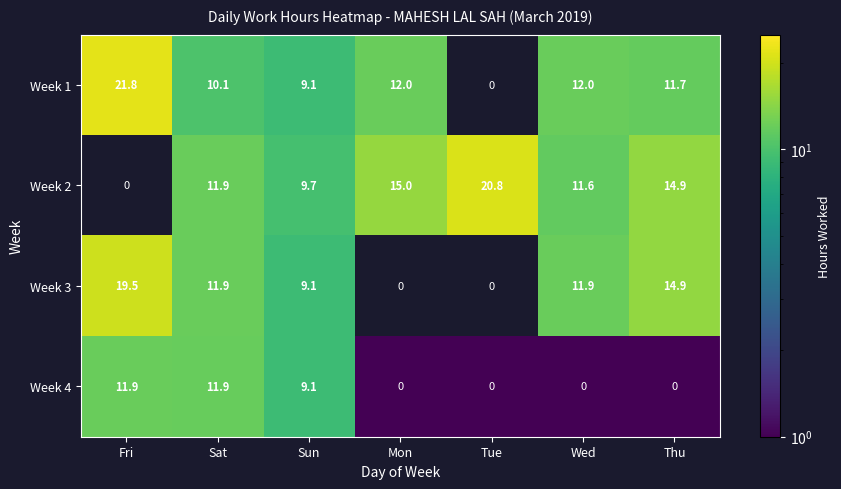

Reading left to right, list all the values displayed in this chart.

Week 1: 21.8	10.1	9.1	12.0	0.0	12.0	11.7
Week 2: 0.0	11.9	9.7	15.0	20.8	11.6	14.9
Week 3: 19.5	11.9	9.1	0.0	0.0	11.9	14.9
Week 4: 11.9	11.9	9.1	0.0	0.0	0.0	0.0